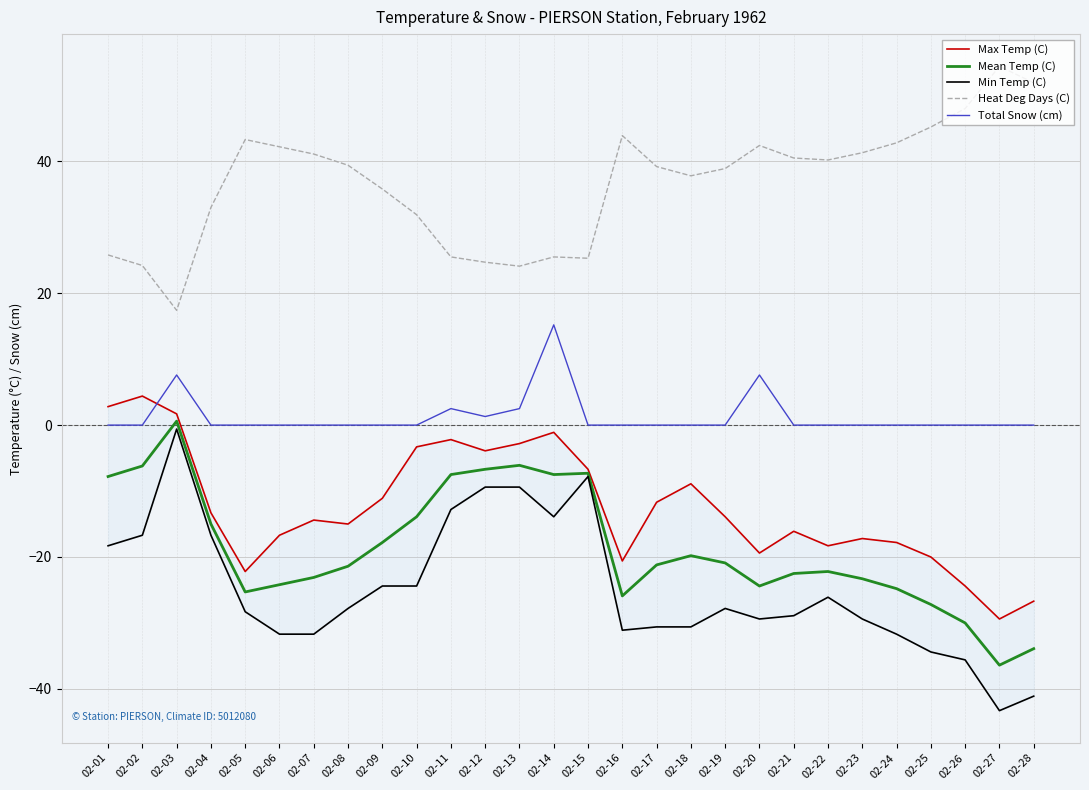

What is the value of the Min Temp (C) point at the 3rd from the left?

-0.6